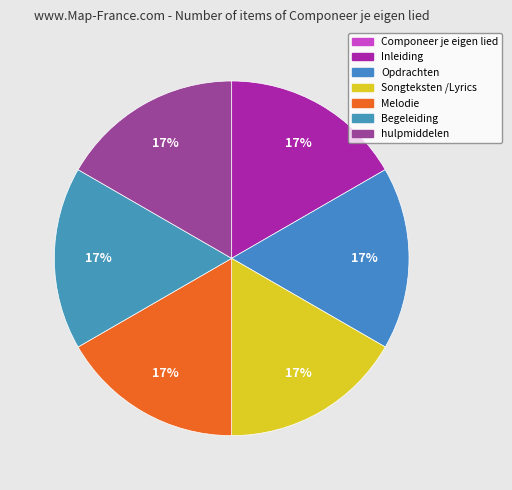

What percentage do Inleiding and Componeer je eigen lied together represent?

16.7%